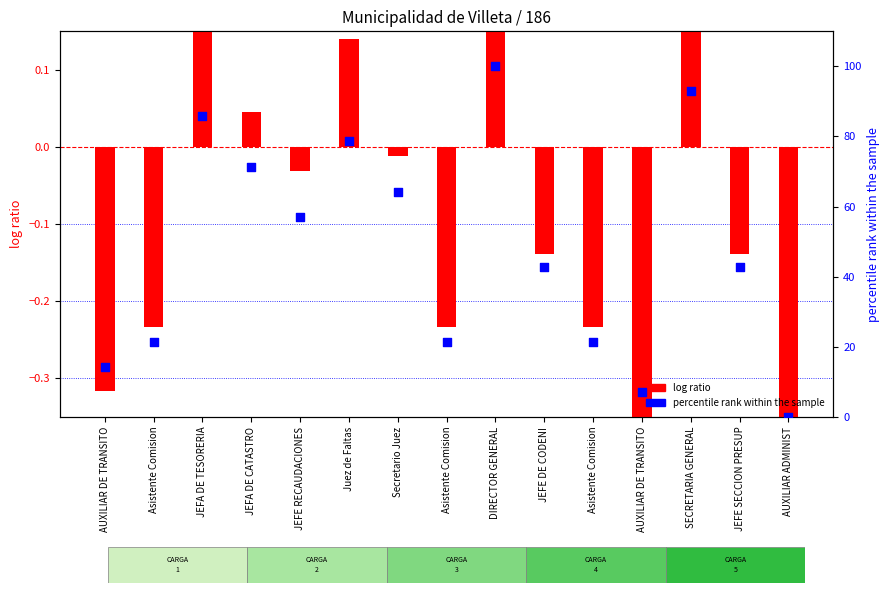

Which series reaches the maximum Y coordinate?

percentile rank within the sample